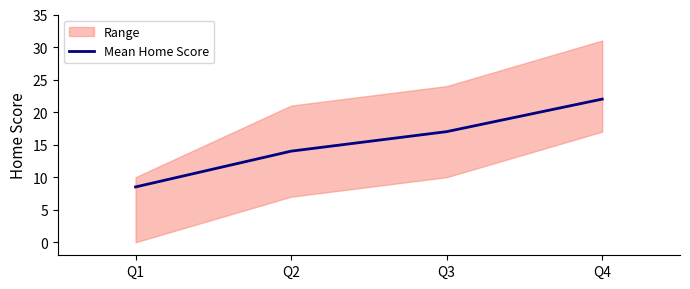

At which category does the chart reach its peak across all series?

Q4